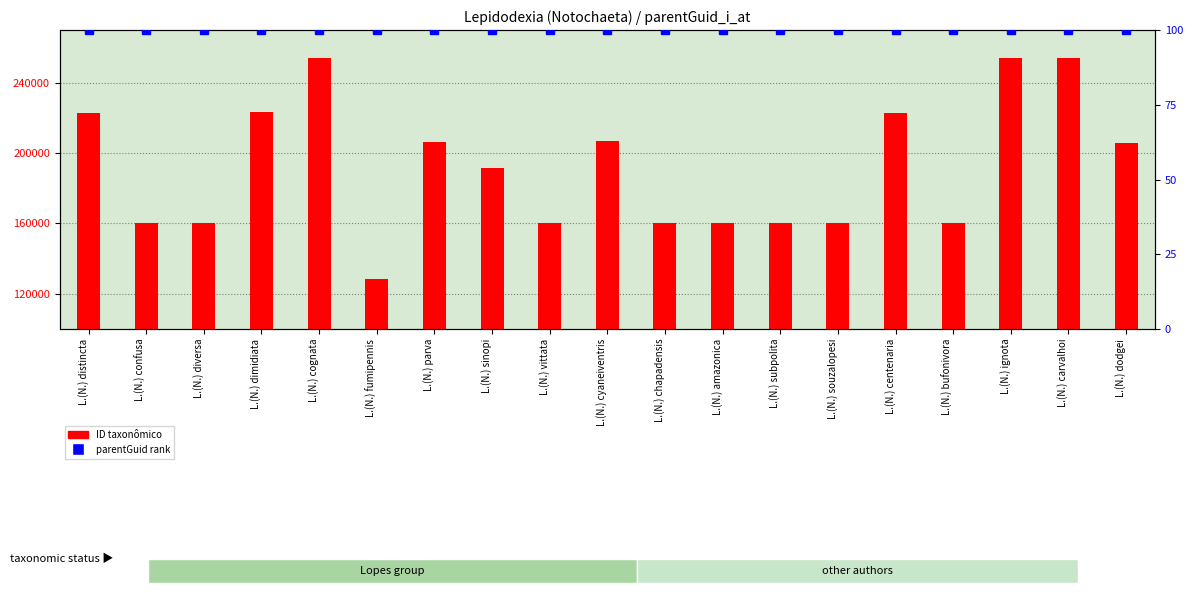

What are all the series names shown in the legend?

ID taxonômico, parentGuid (% rank)